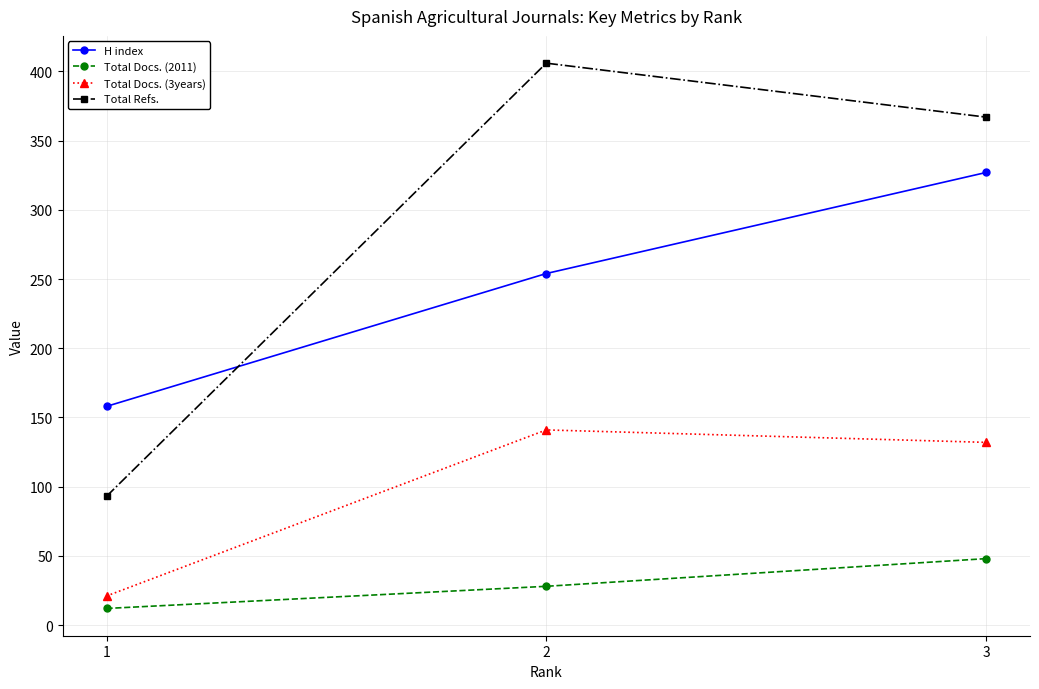

How many categories are shown in the chart?

3